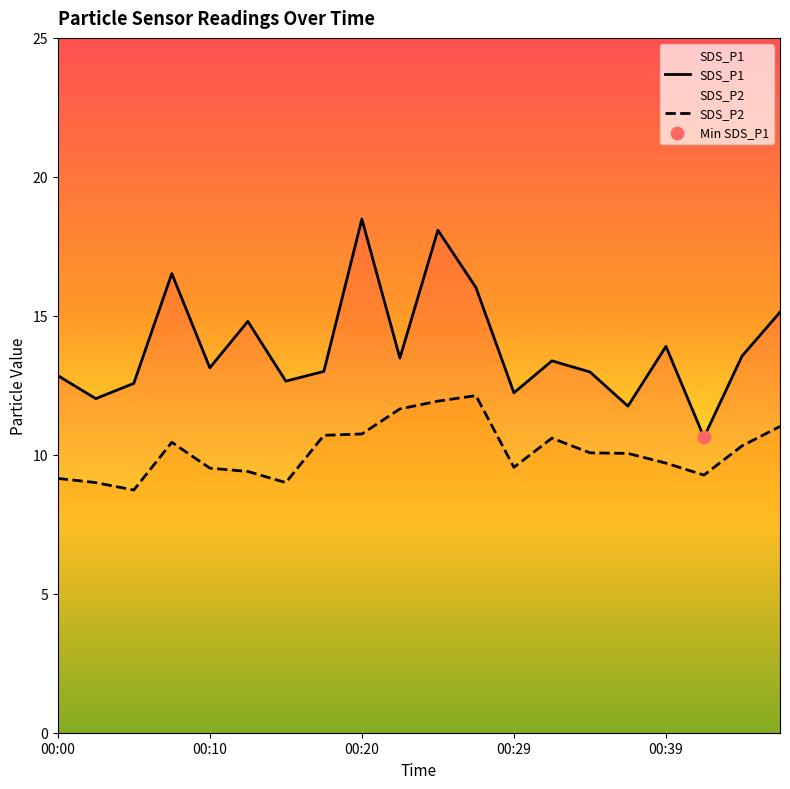

Which series contains the highest Y value?

SDS_P1